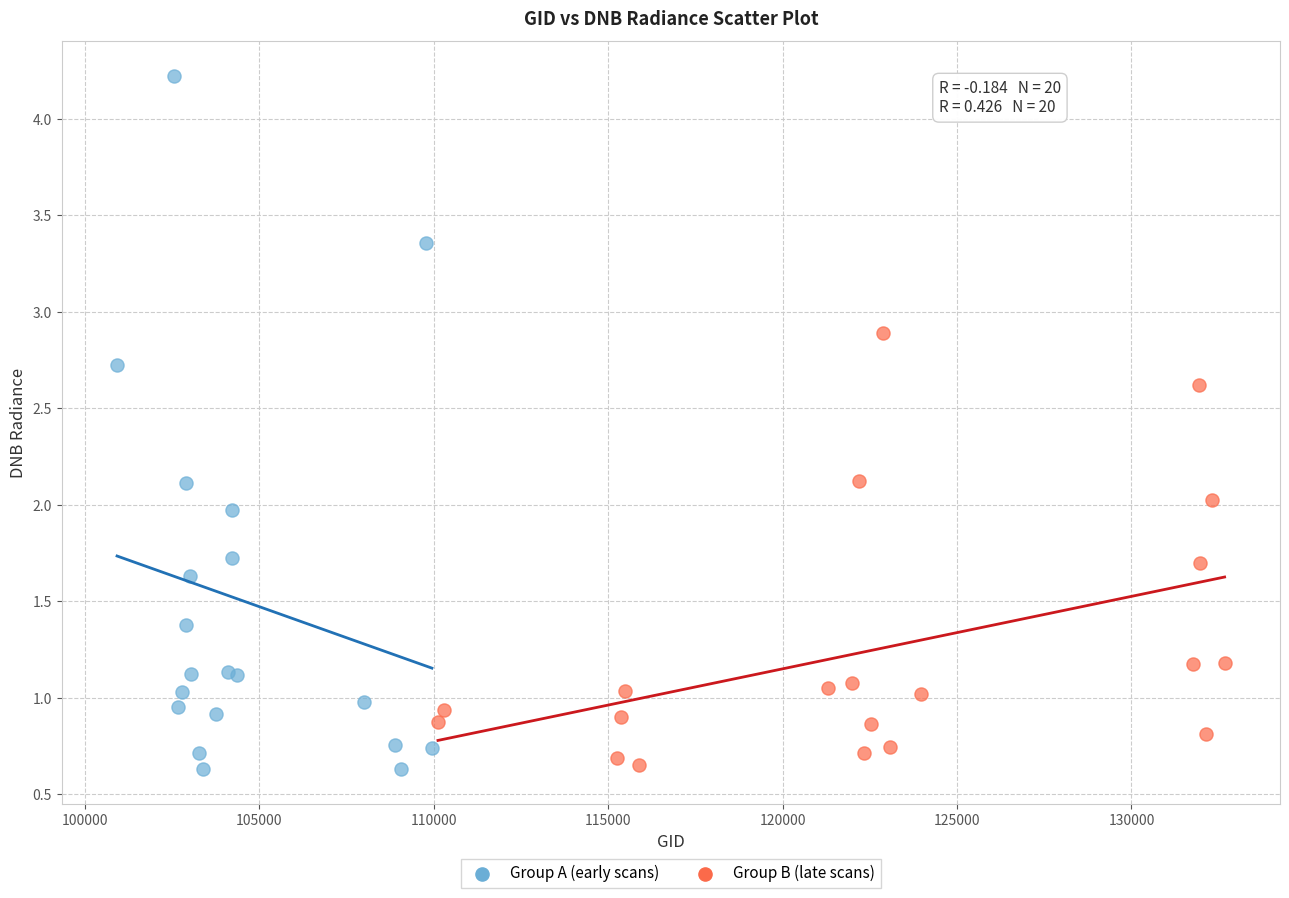

What are all the series names shown in the legend?

Group A (early scans), Group B (late scans)